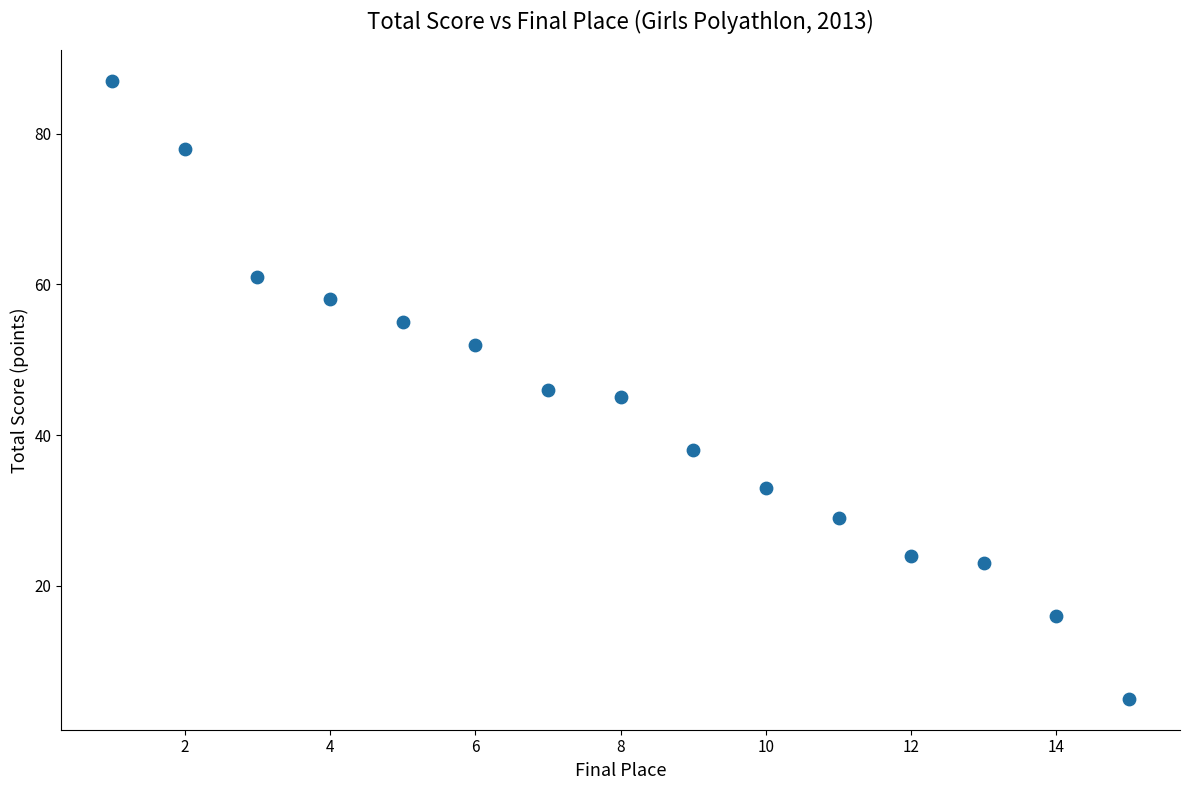

What is the range of X values (max minus min)?

14